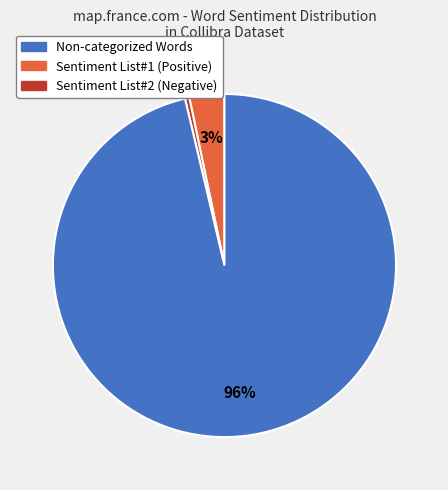

To the nearest percent, what is the average slice percentage?

33%